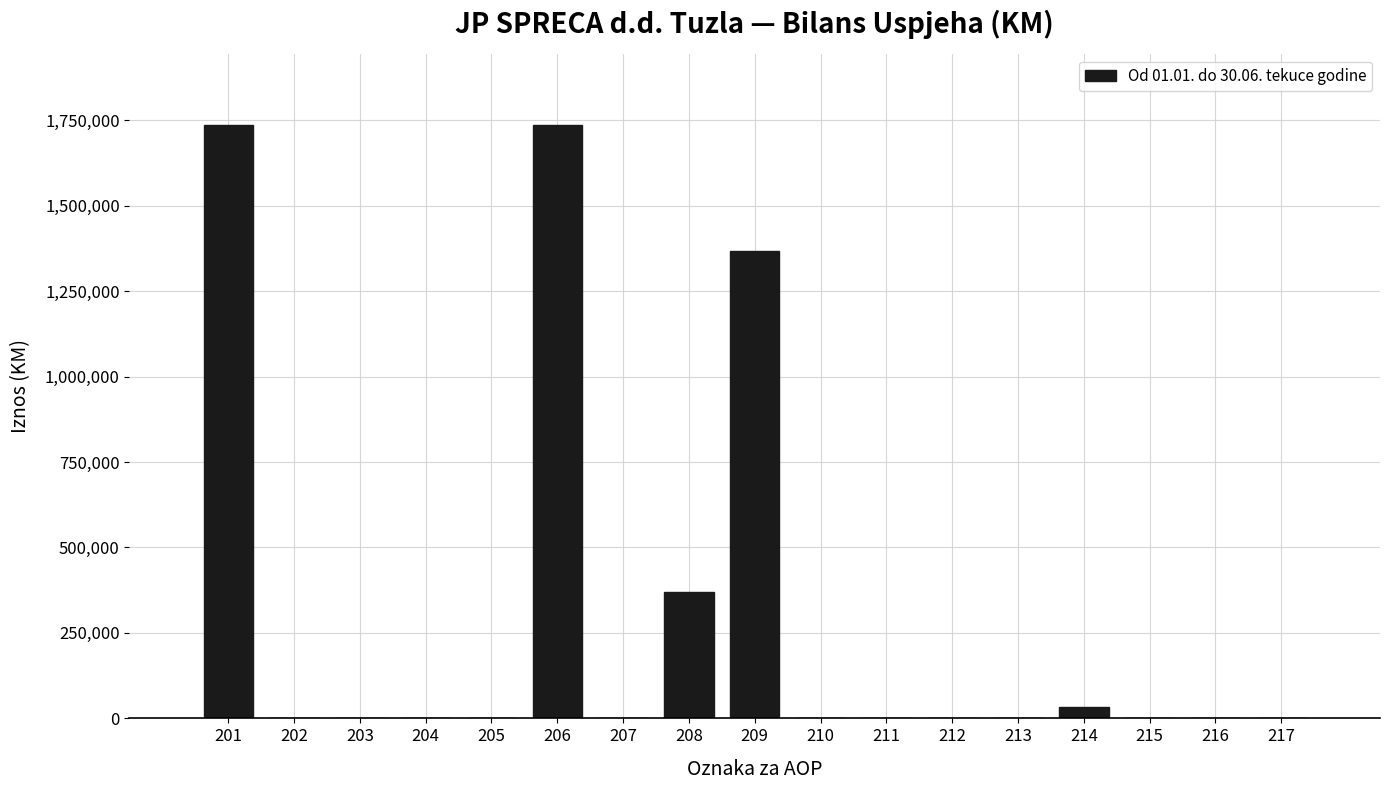

Reading left to right, list all the values displayed in this chart.

201=1734986	202=0	203=0	204=0	205=0	206=1734986	207=0	208=368449	209=1366537	210=0	211=0	212=0	213=0	214=33518	215=0	216=0	217=0